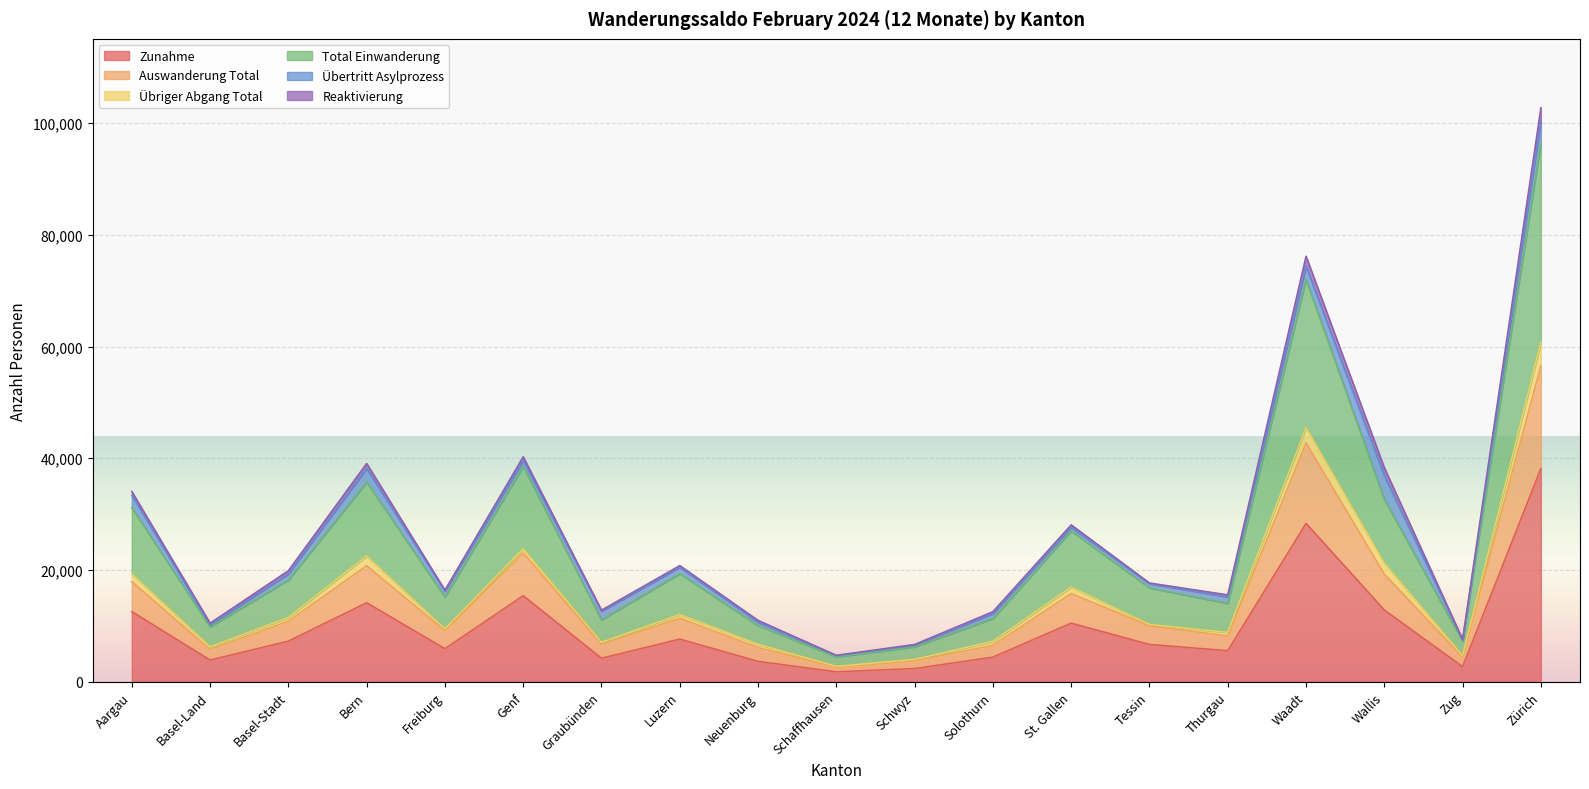

Which series has the largest total across all categories?

Total Einwanderung